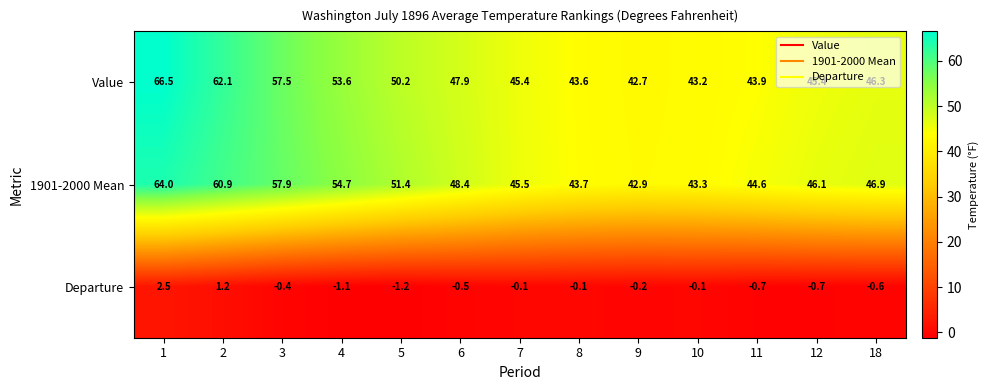

Count the number of categories in the chart.

13